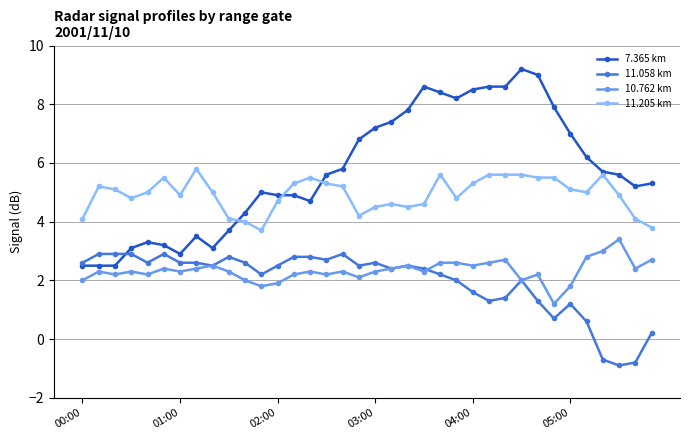

List the series in order of their peak value, lowest first.

11.058 km, 10.762 km, 11.205 km, 7.365 km